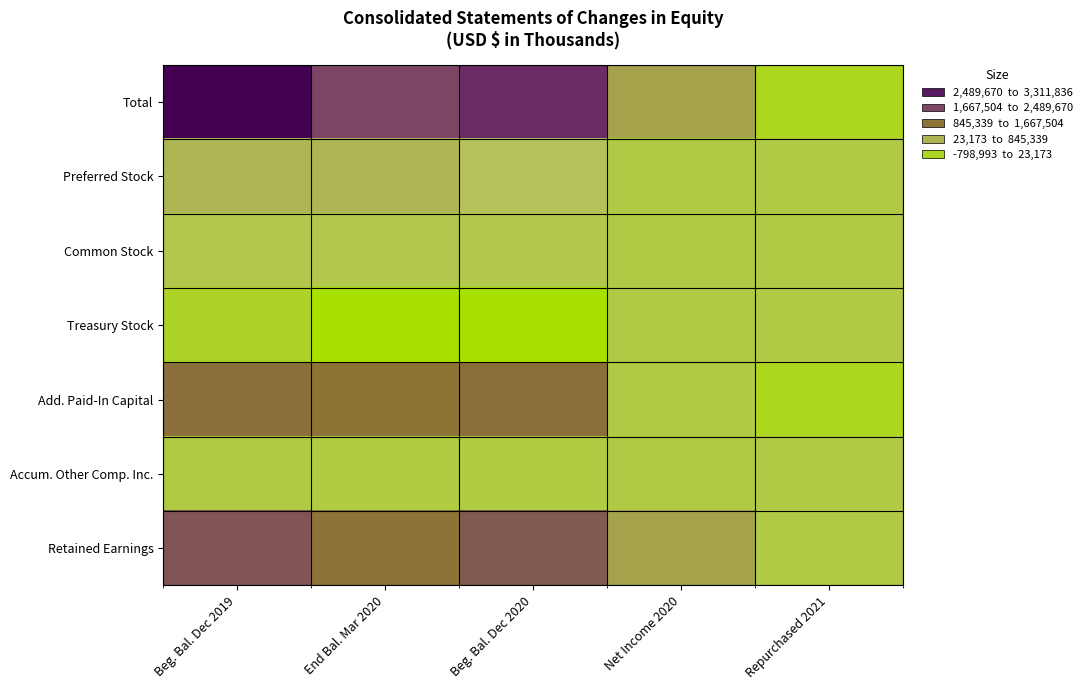

Which series has the largest total across all categories?

Total